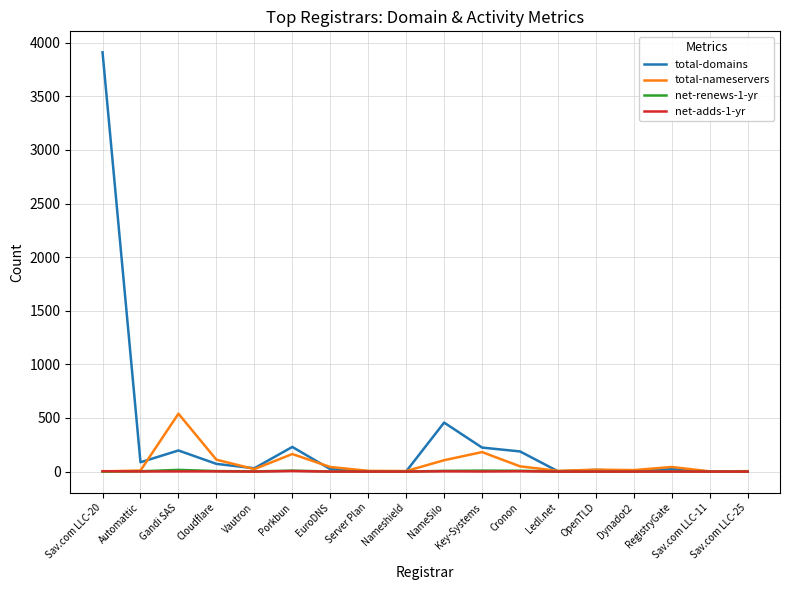

What is the highest value of the total-domains series?

3910